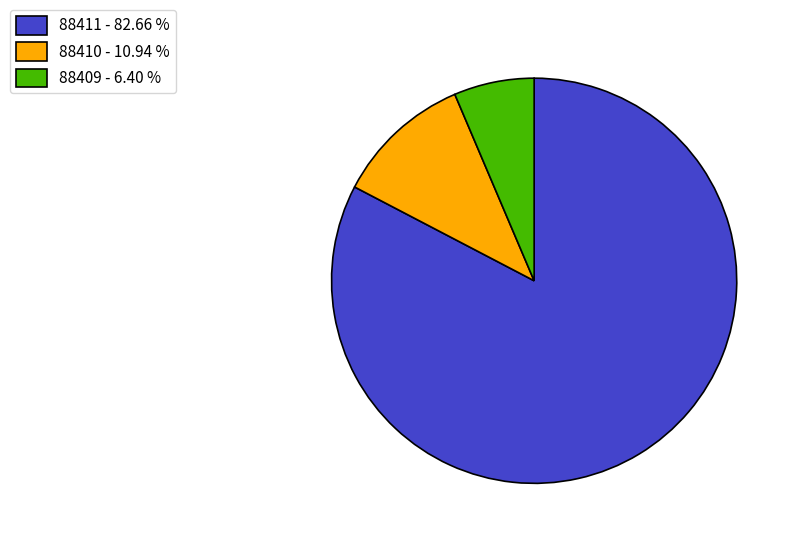

Rank the categories by value from highest to lowest.

88411, 88410, 88409